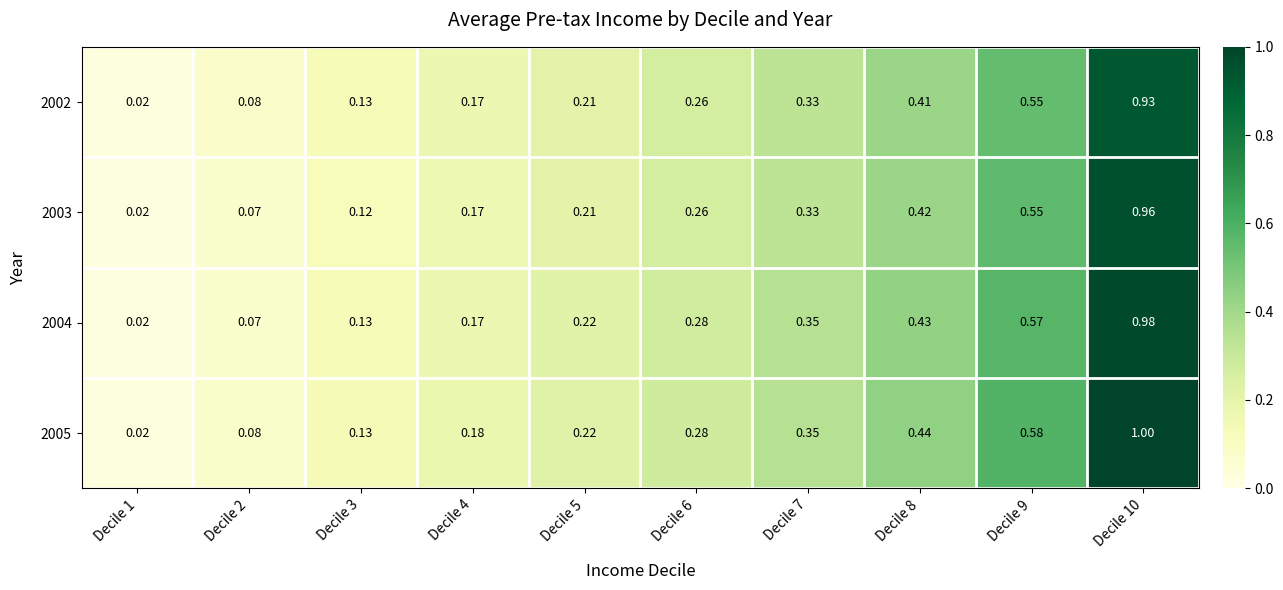

Which series has the widest spread of values?

2005